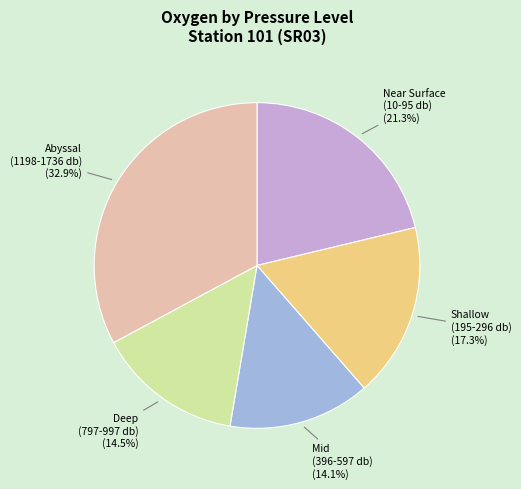

Is there any slice that represents more than half of the pie?

No